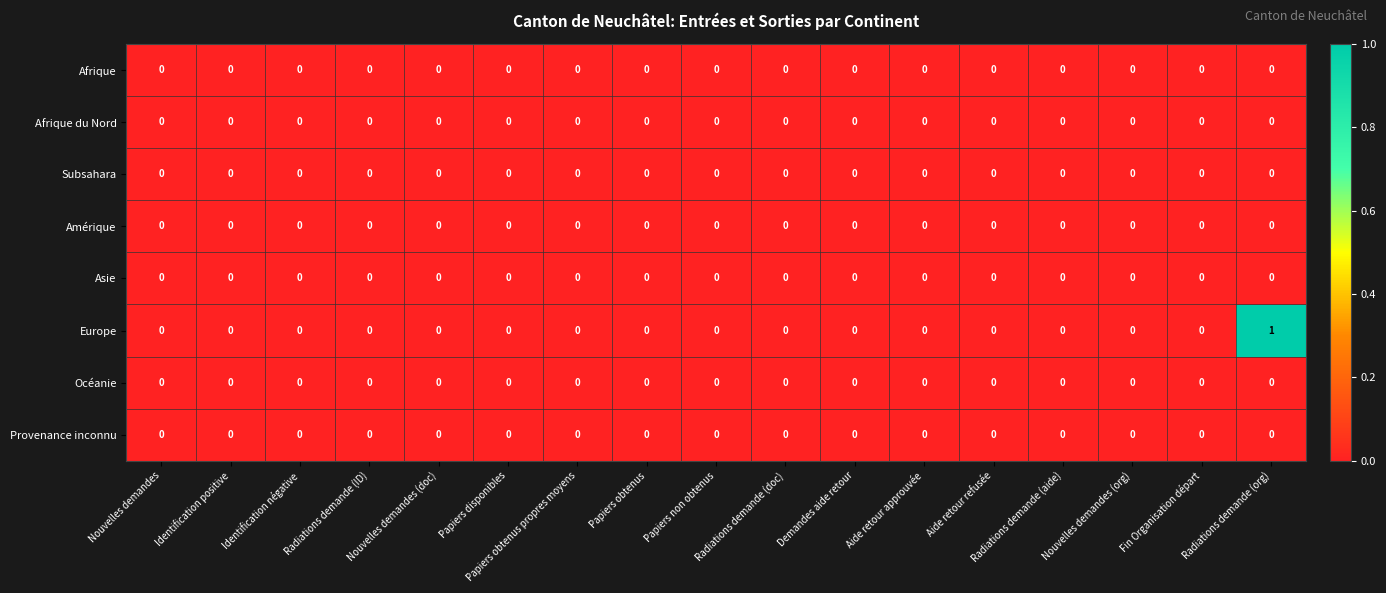

Which category has the highest value across all series?

Radiations demande (org)